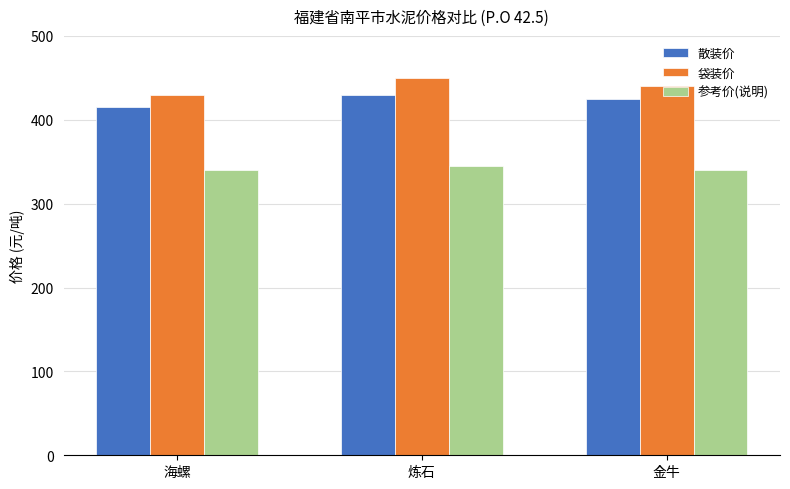

How many data points does each series have?

3